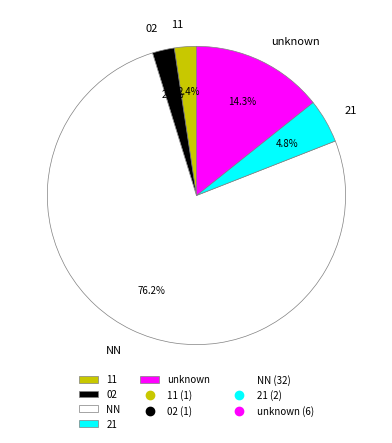

What is the ratio of the value at 21 to the value at unknown?

0.3